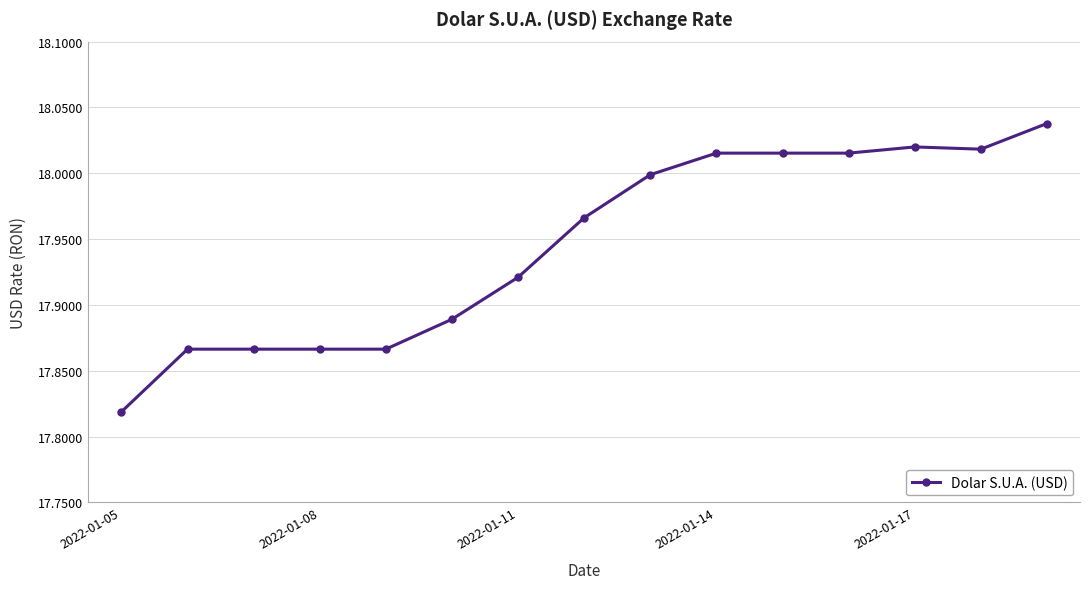

What is the sum of all values?

269.2